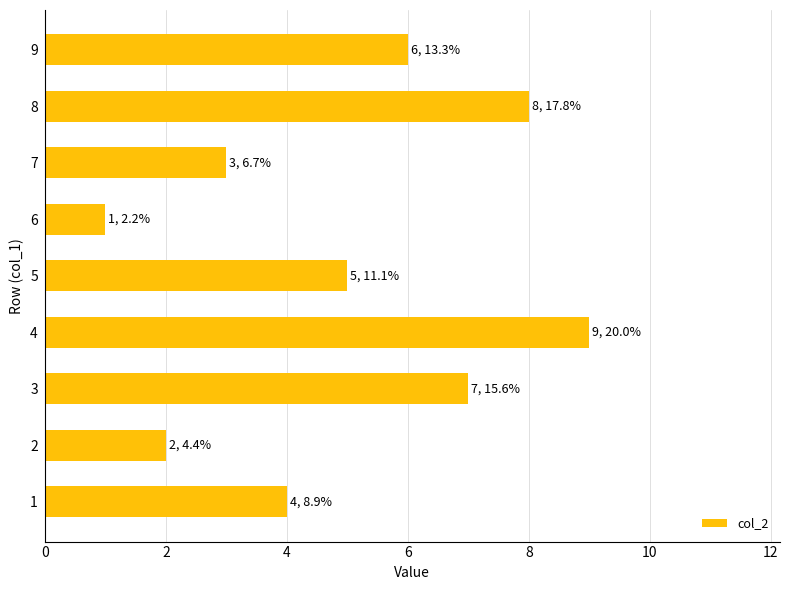

Where is the data nearest to the value 5?

5